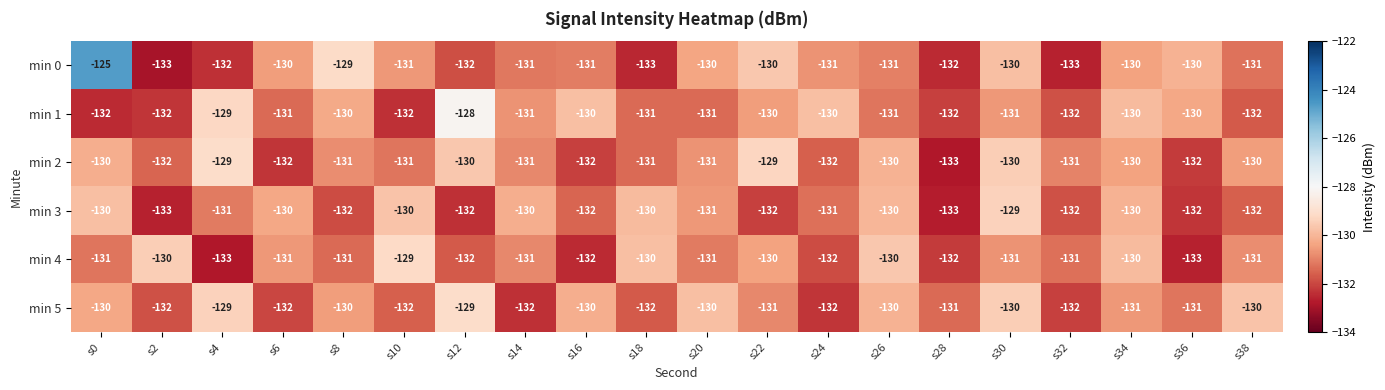

What is the total value across all series at s8?

-783